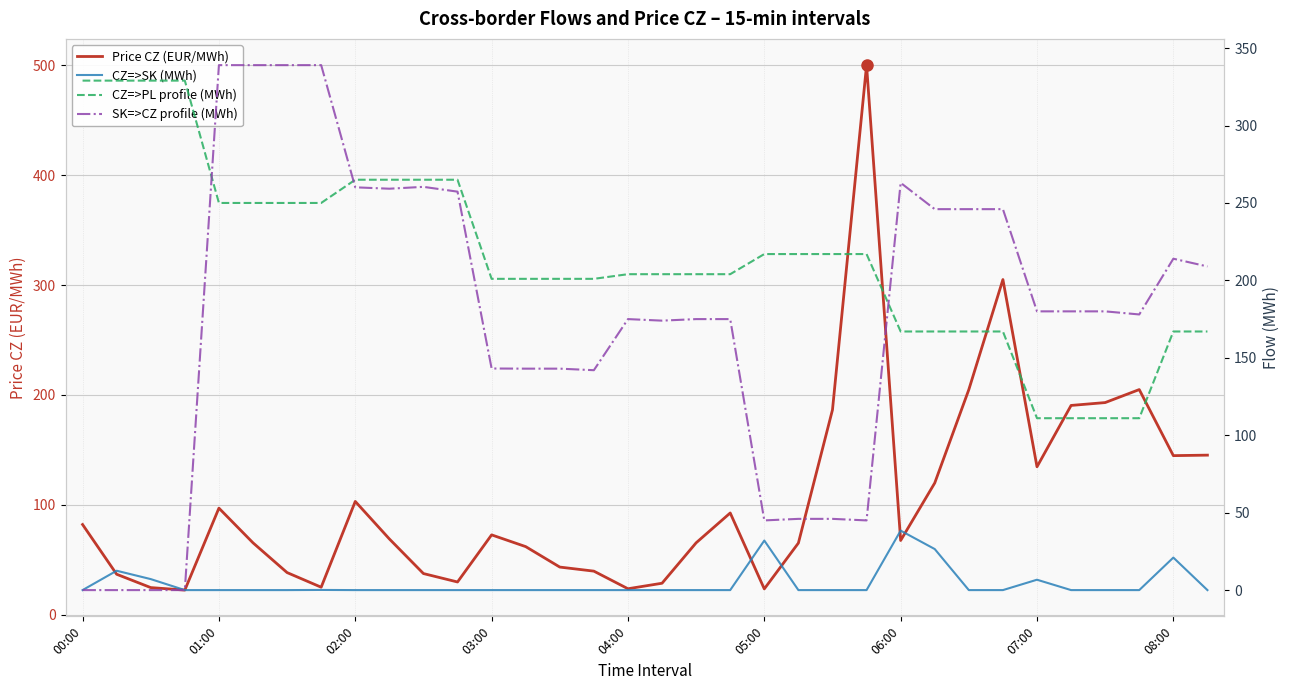

The value of Price CZ (EUR/MWh) at 01:00 is 97.1. True or false?

True